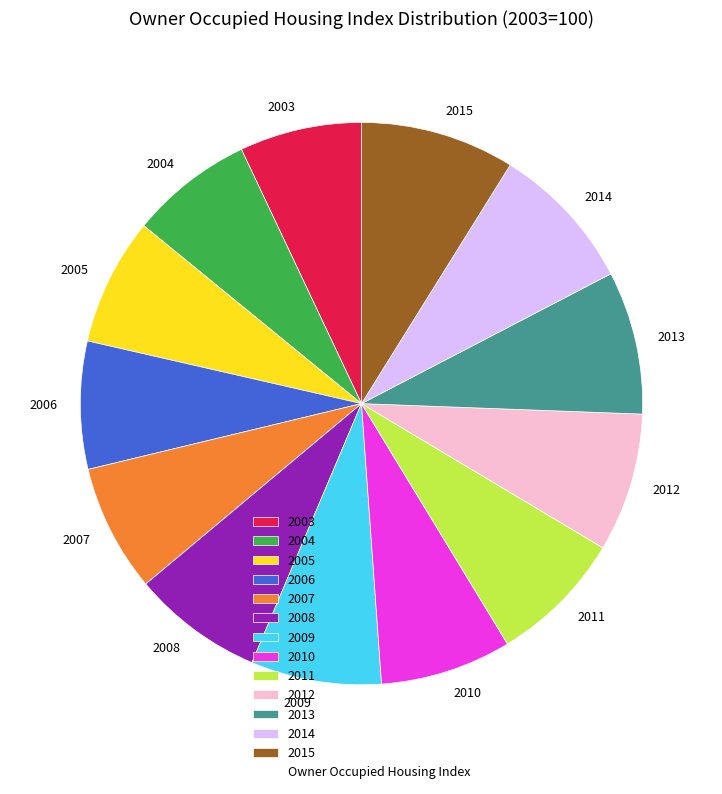

How many slices are in this pie chart?

13